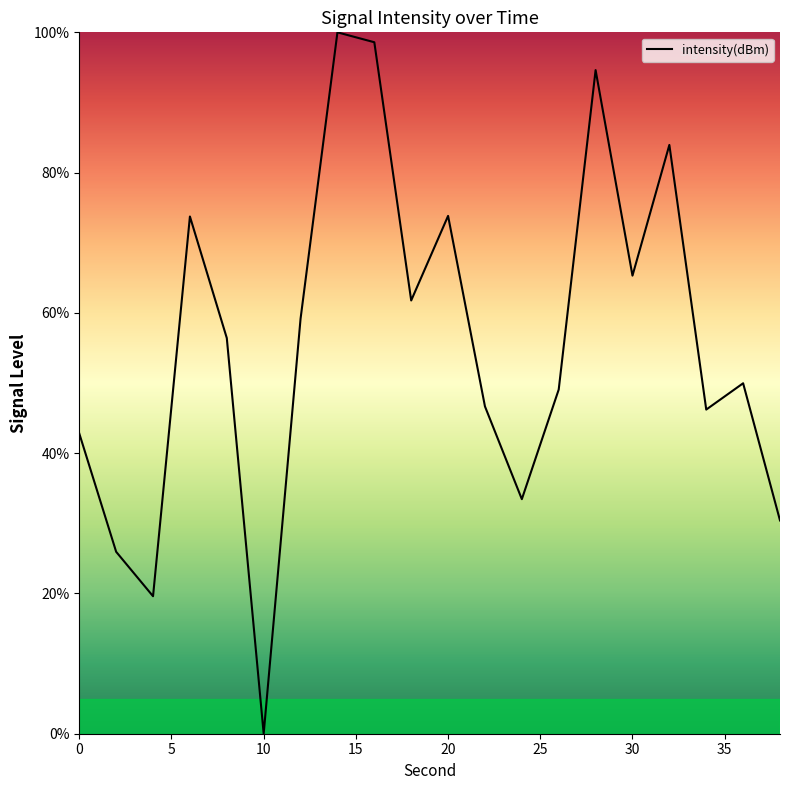

Is this an area chart (filled region under the line)?

No